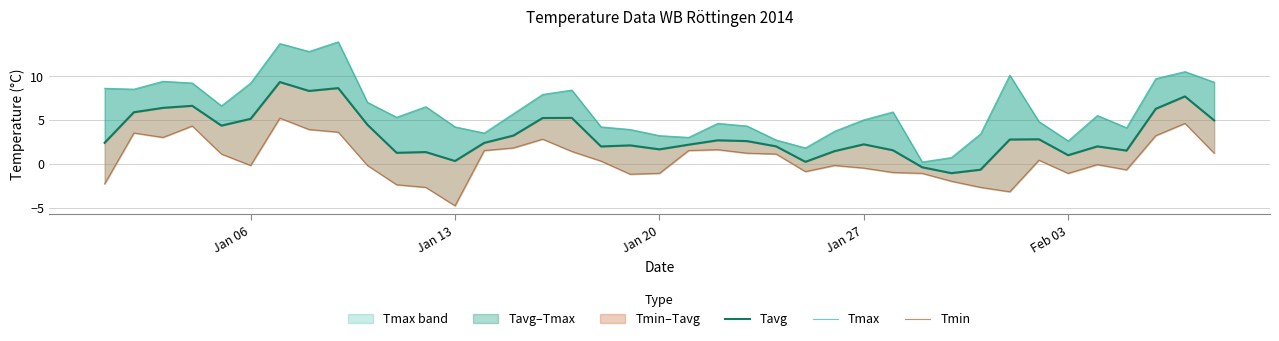

Which series has the largest range (max minus min)?

Tmax